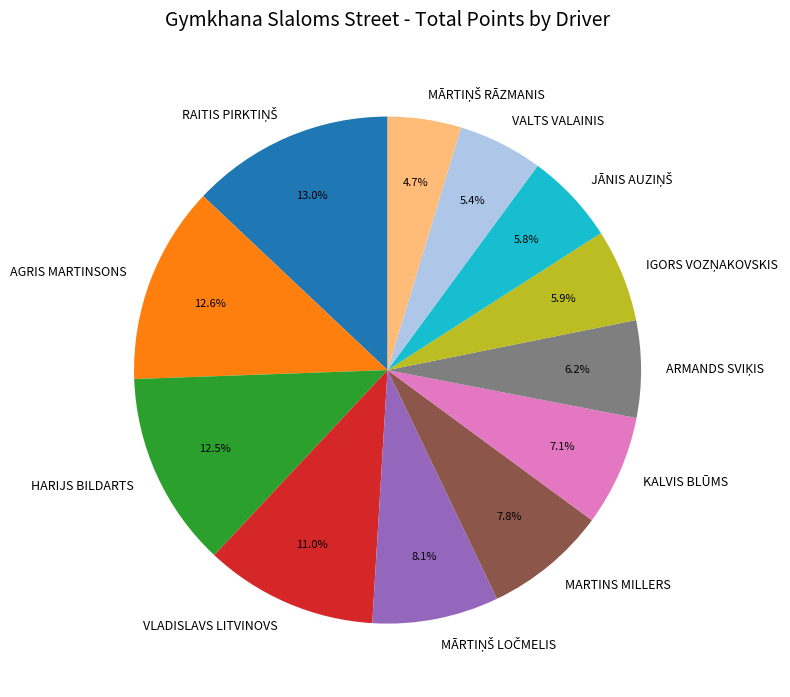

Is there any slice that represents more than half of the pie?

No